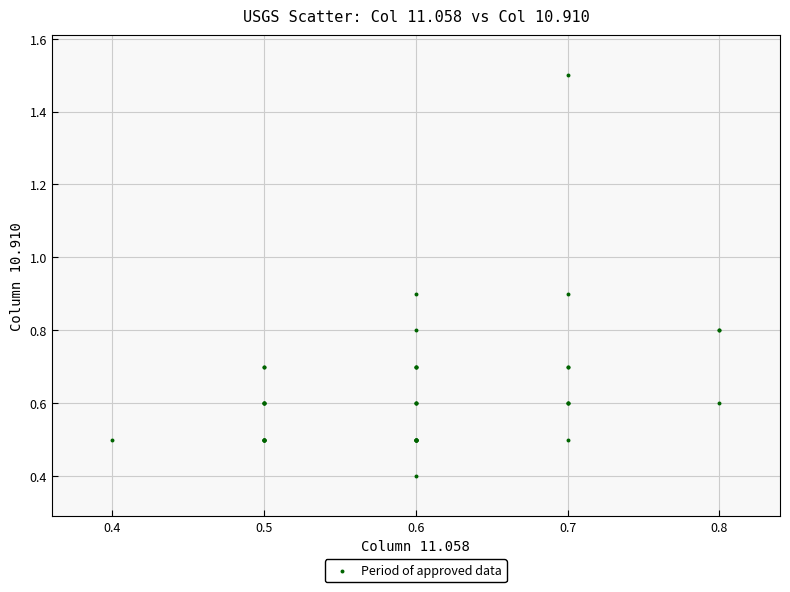

What Y value in the scatter plot is closest to 0?

0.4